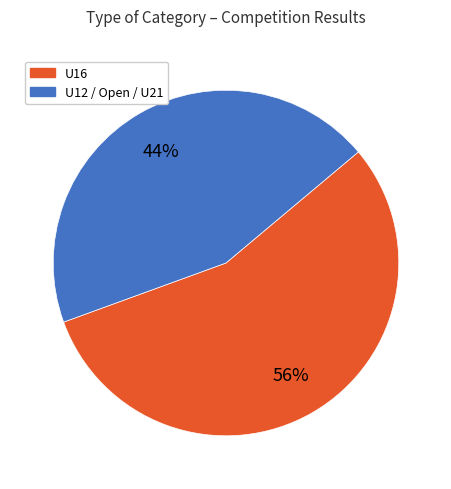

Count the number of slices in the pie.

2